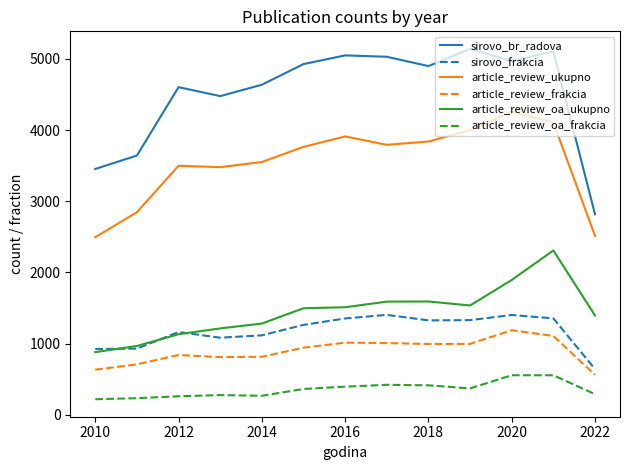

What is the greatest value displayed?

5140.0